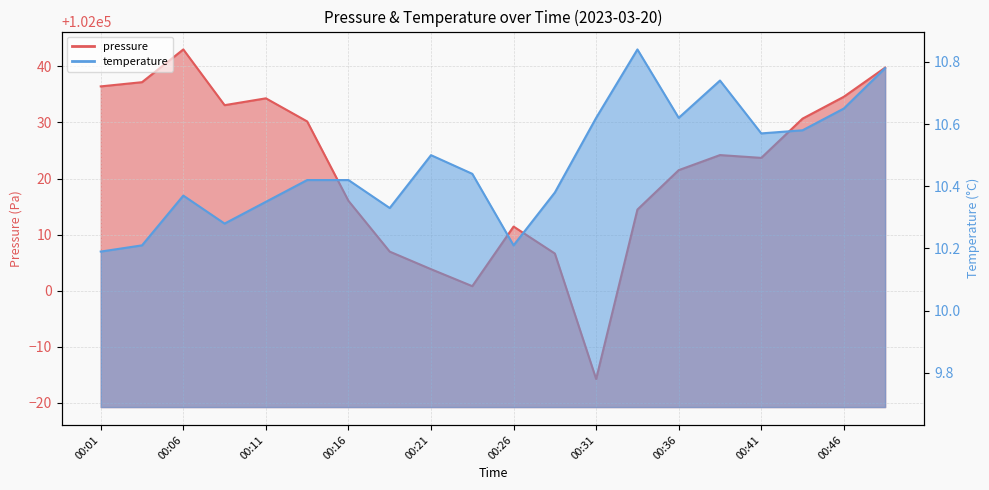

Is it true that temperature equals 3.7 at 00:11?

False